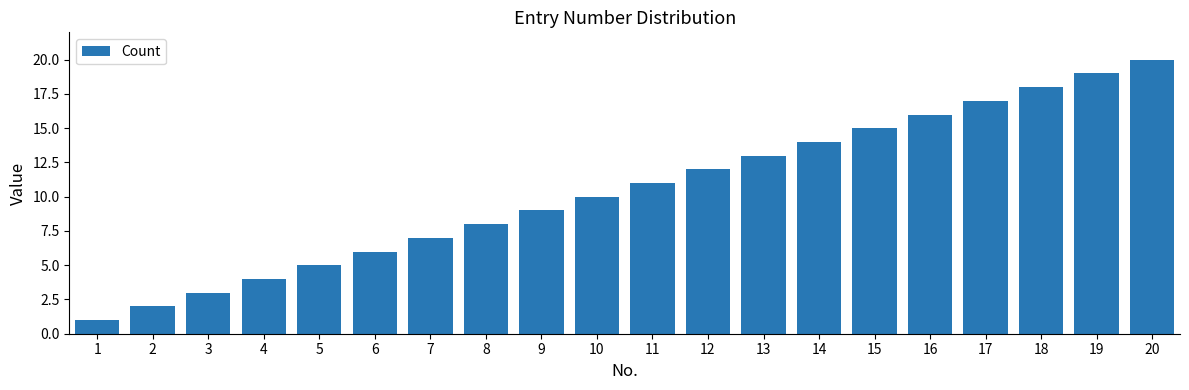

What is the difference between the maximum and minimum values?

19